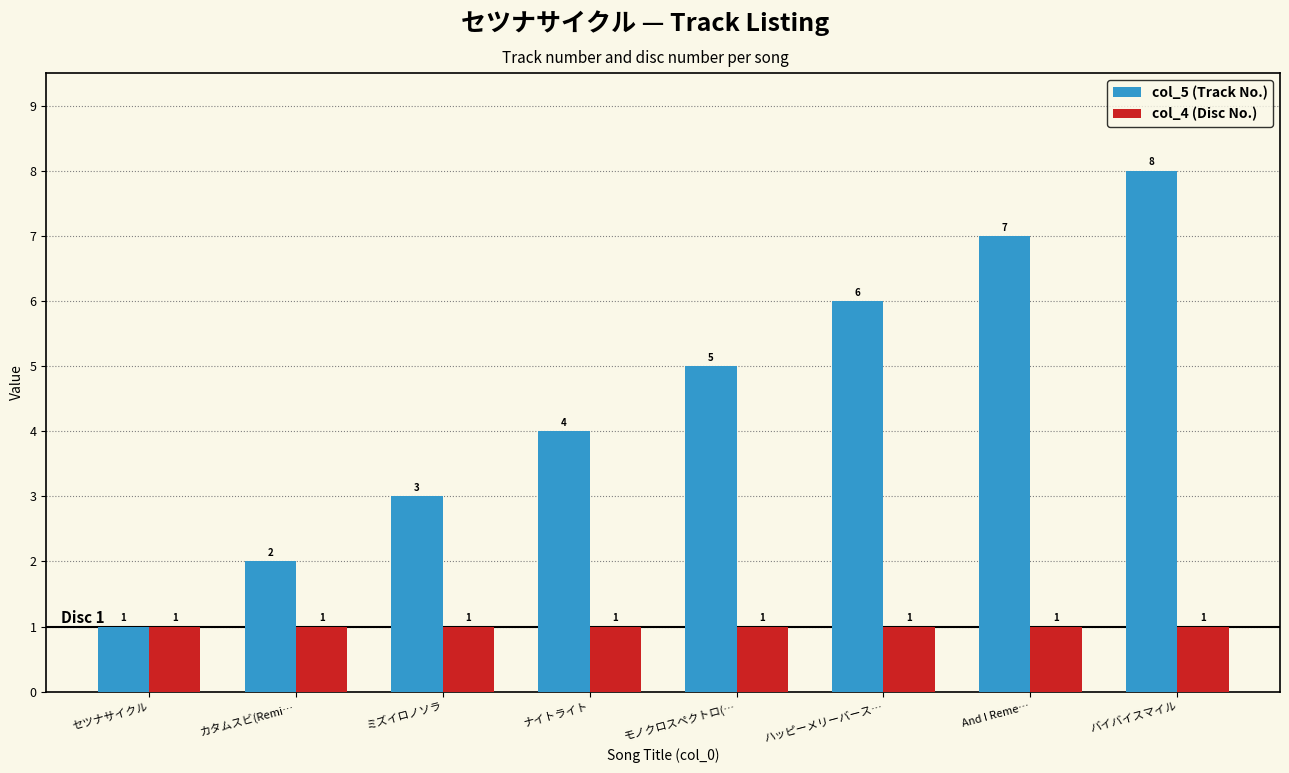

Rank the series by their average value, from lowest to highest.

col_4 (Disc No.), col_5 (Track No.)